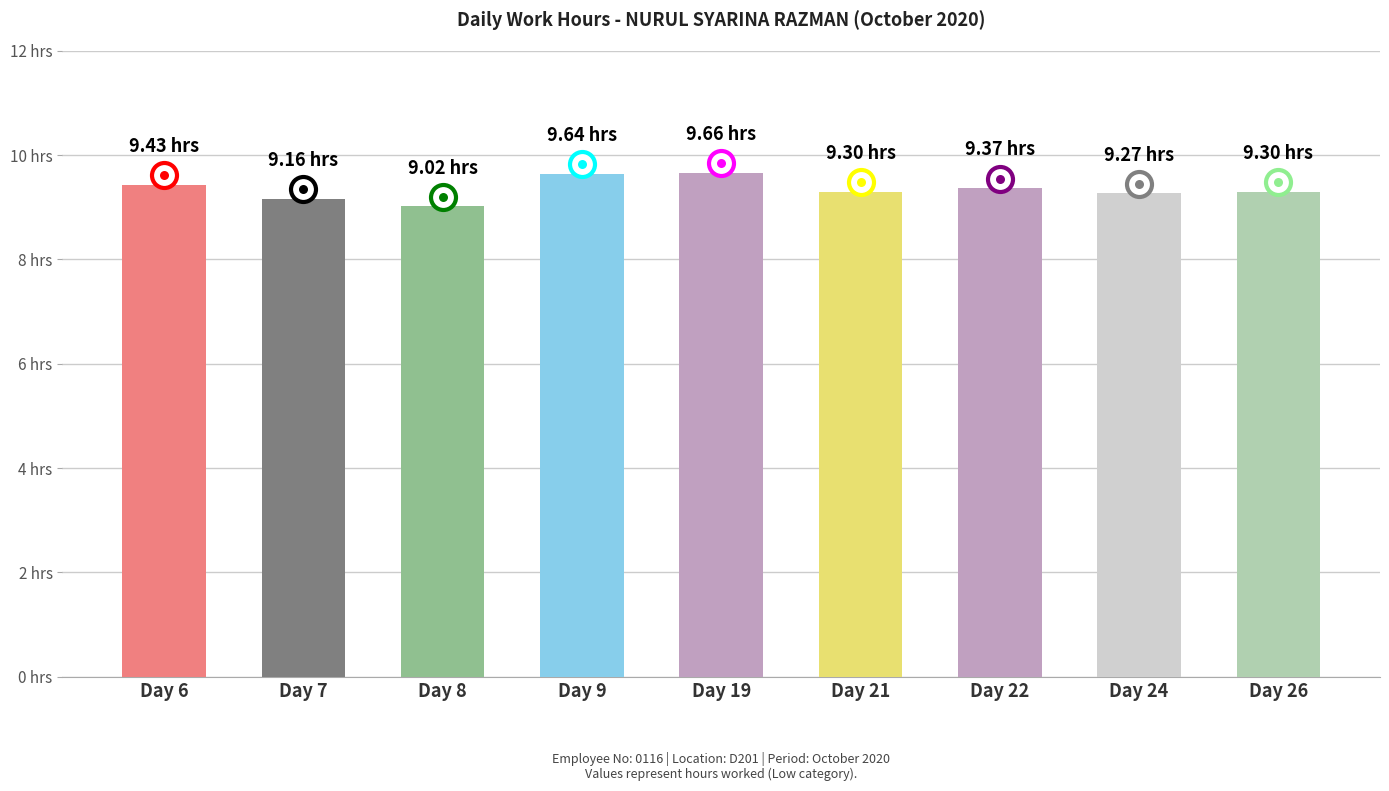

Does the chart contain stacked bars?

No